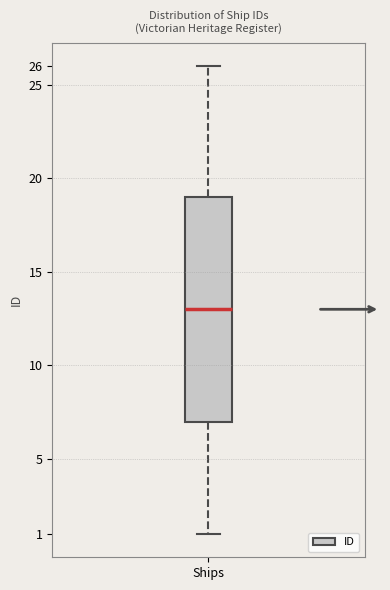

Read this box plot against the y-axis: the position of the median line, the range covered by the box, and the ends of both whiskers. The values are not printed on the chart, so give them approximately, as read against the axis.

median 13, box 7 to 19, whiskers 1 to 26